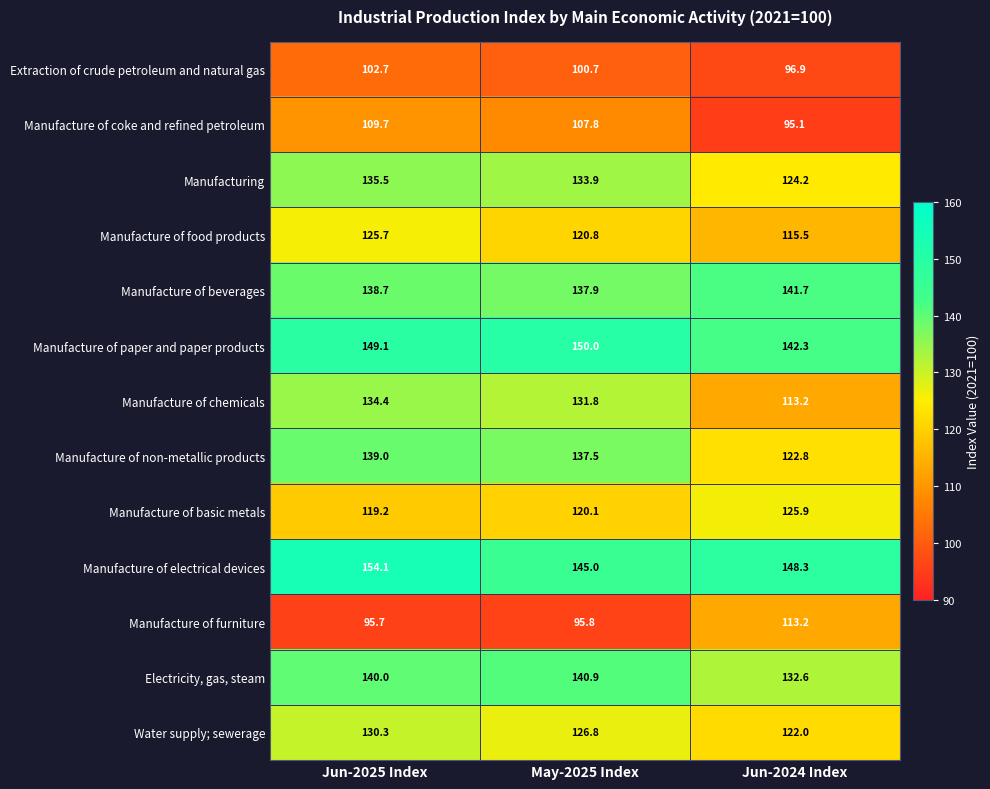

At which label does Manufacture of electrical devices first exceed 148?

Jun-2025 Index